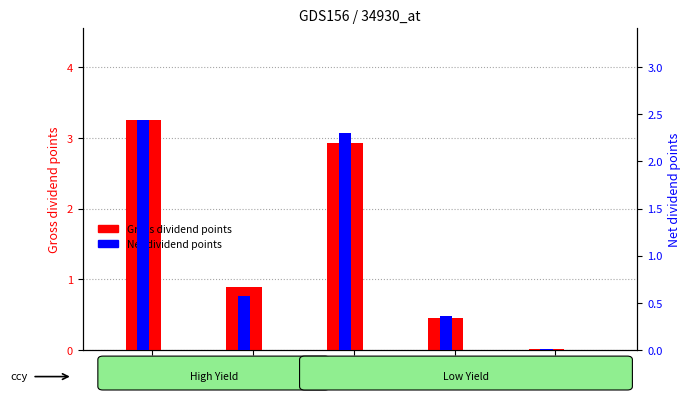

What is the difference between the maximum and minimum values in the Gross dividend points series?

3.2